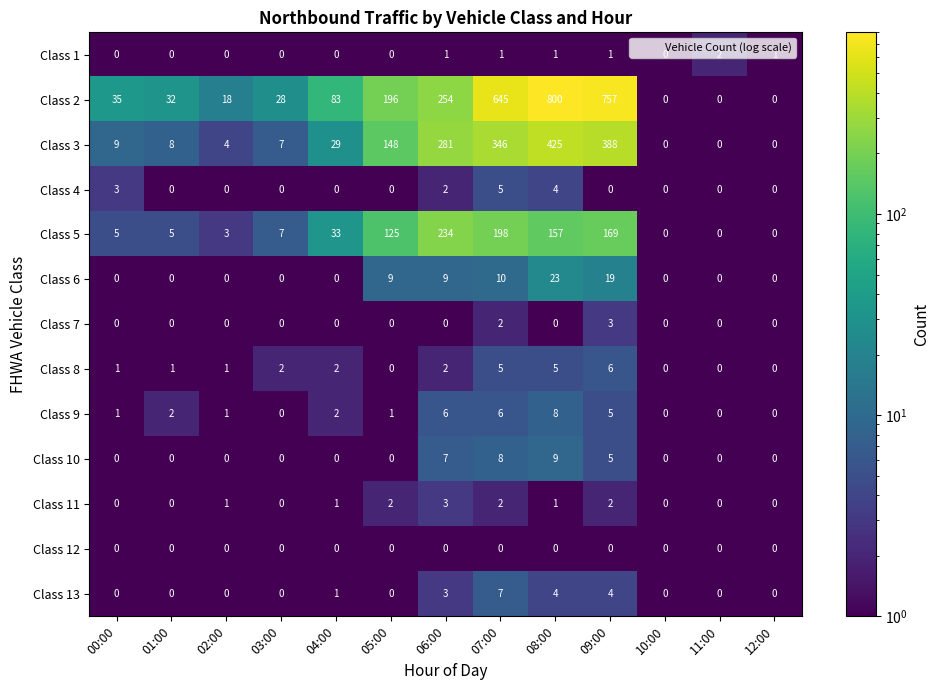

What is the maximum value shown in the chart?

800